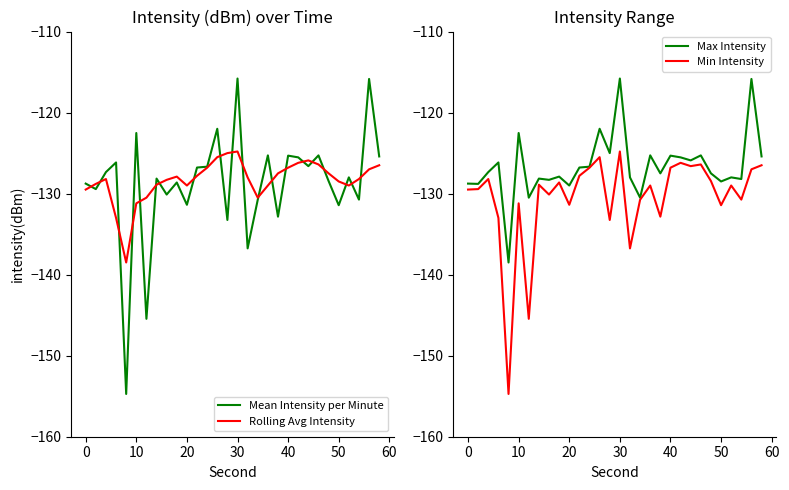

How many values in the Max Intensity series exceed -127?

14